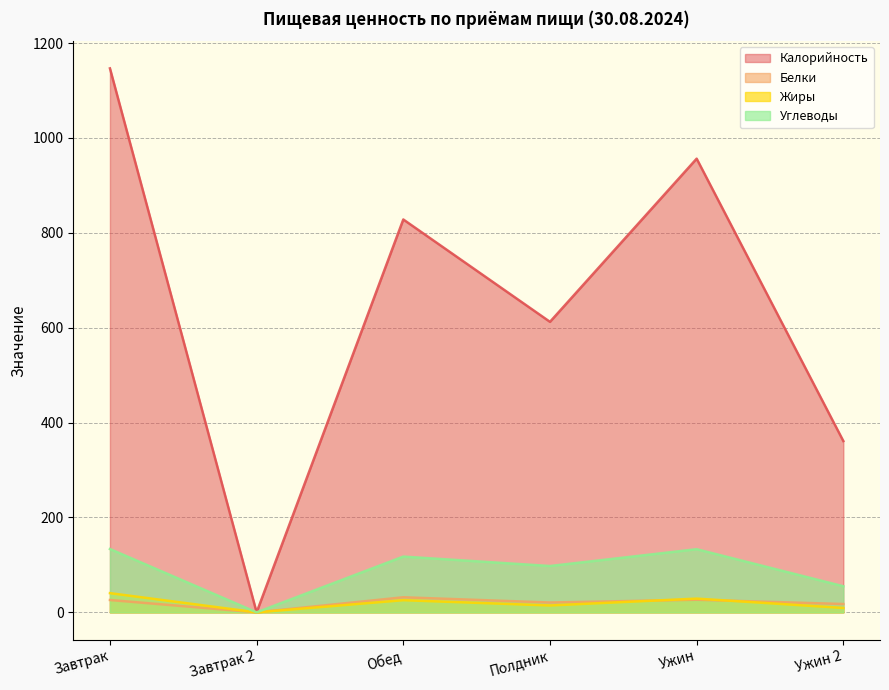

How many positive values does the Жиры series have?

5